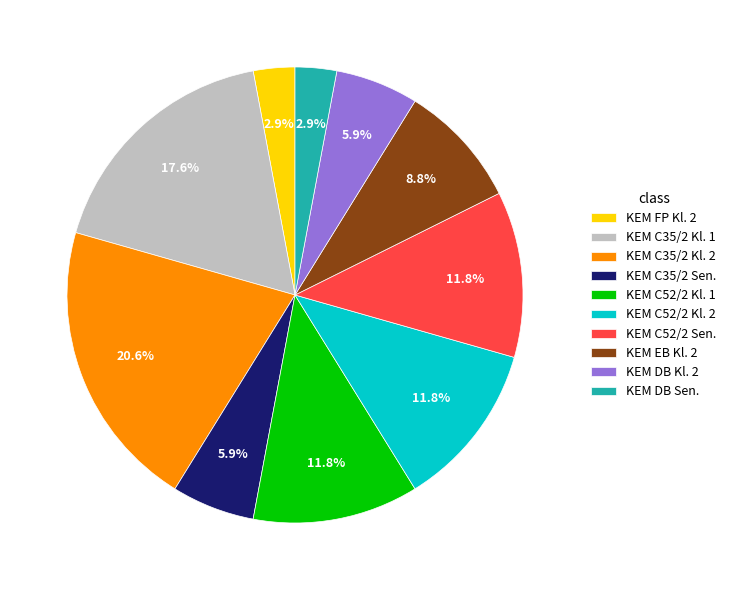

Count the number of slices in the pie.

10